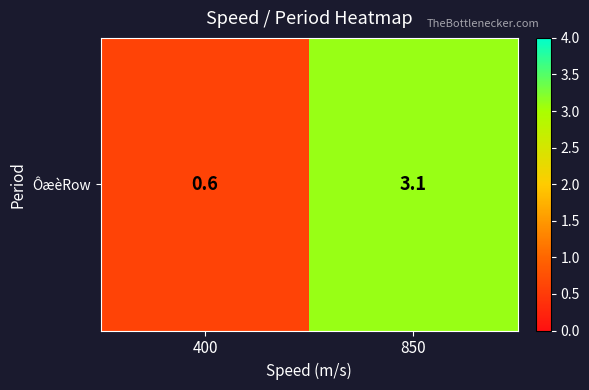

What is the sum of the values at 850 and 400?

3.7